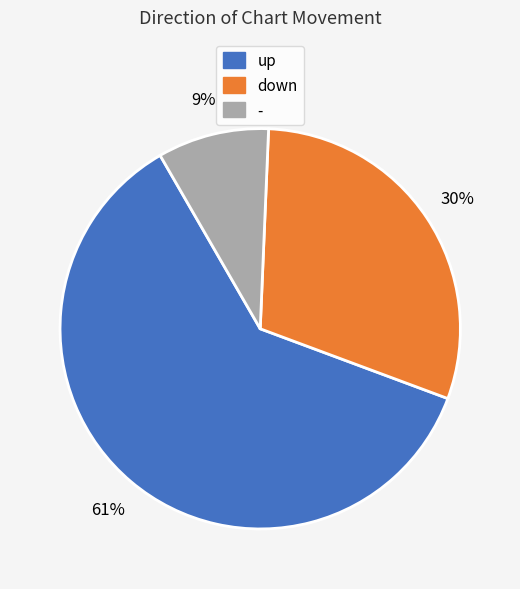

The down slice represents 37% of the pie. True or false?

False